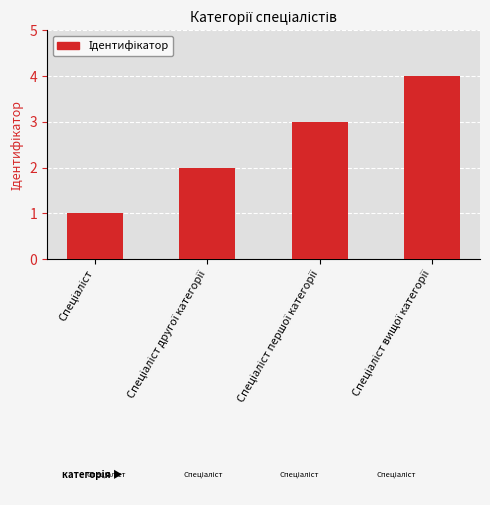

What is the difference between the maximum and minimum values?

3